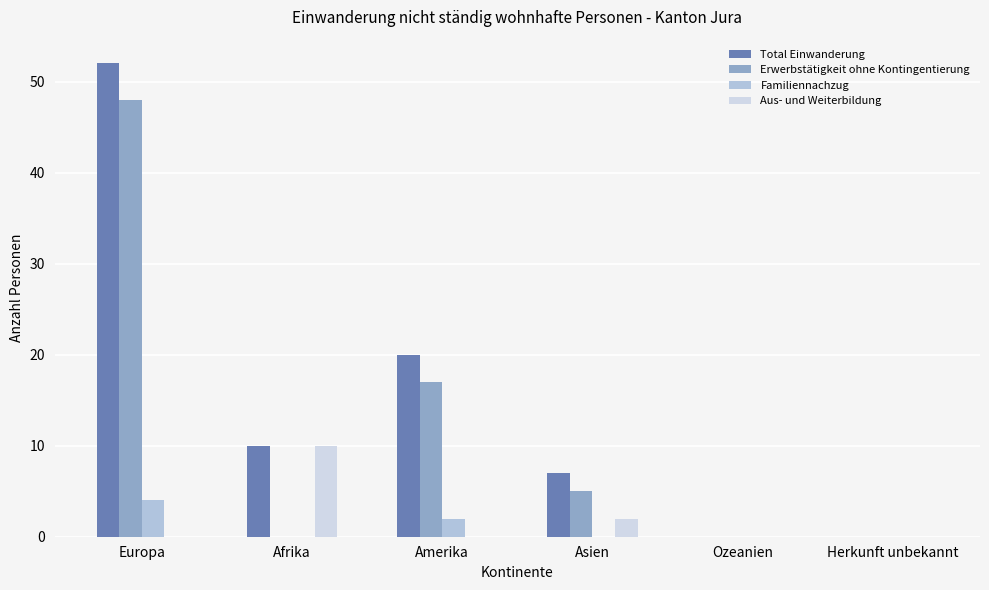

Count the number of categories in the chart.

6